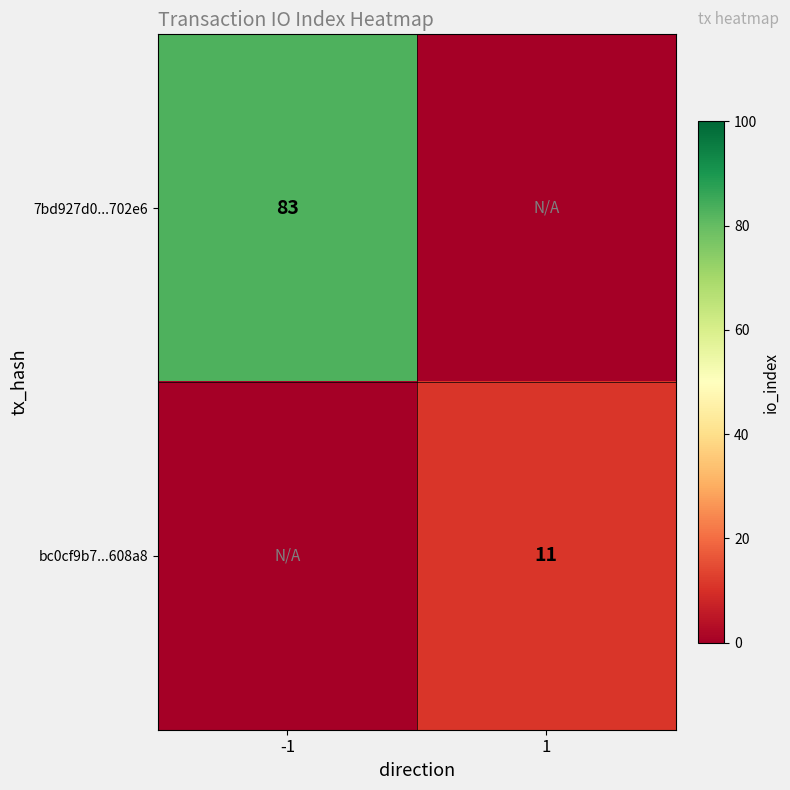

How many series are shown in this chart?

2